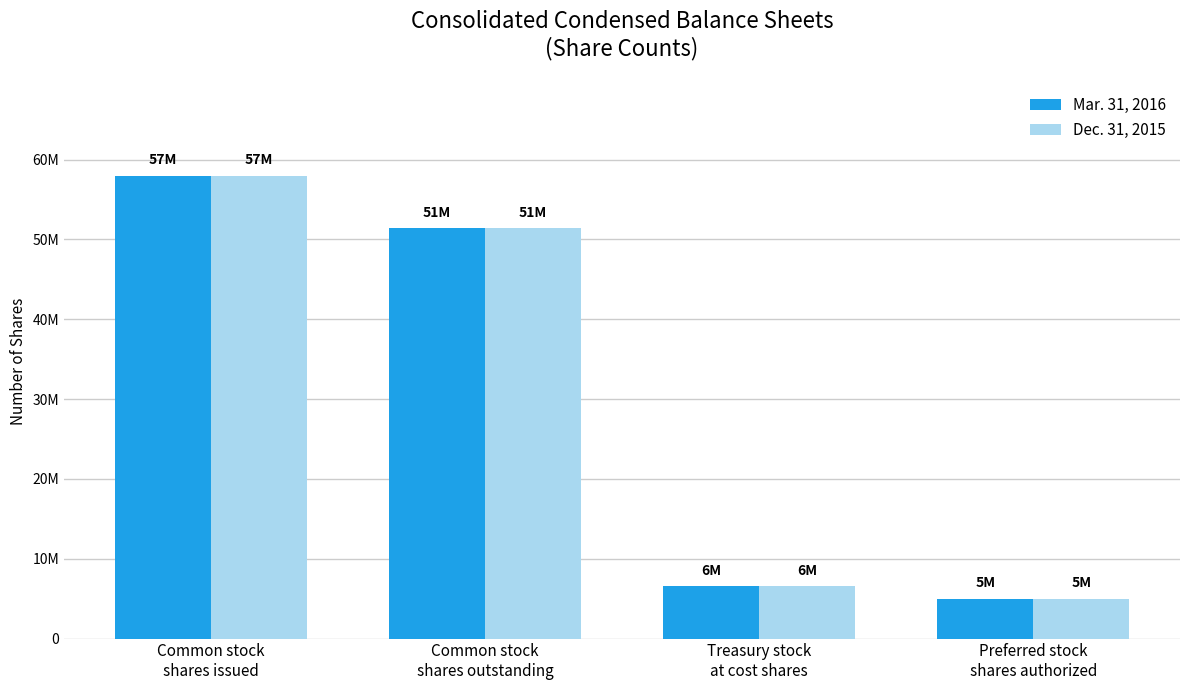

Where is Dec. 31, 2015 nearest to the value 31493500?

Common stock
shares outstanding